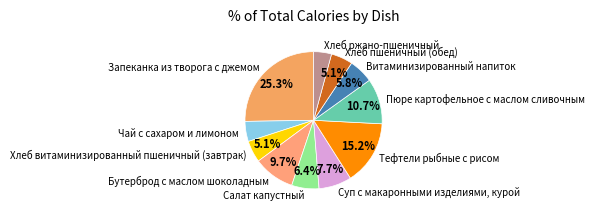

Is there any slice that represents more than half of the pie?

No